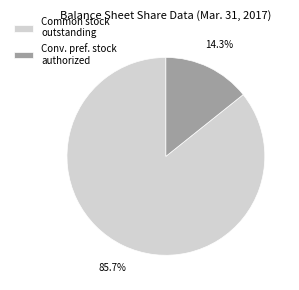

Approximately how many times larger is the value at Common stock outstanding compared to Conv. pref. stock authorized?

6.0